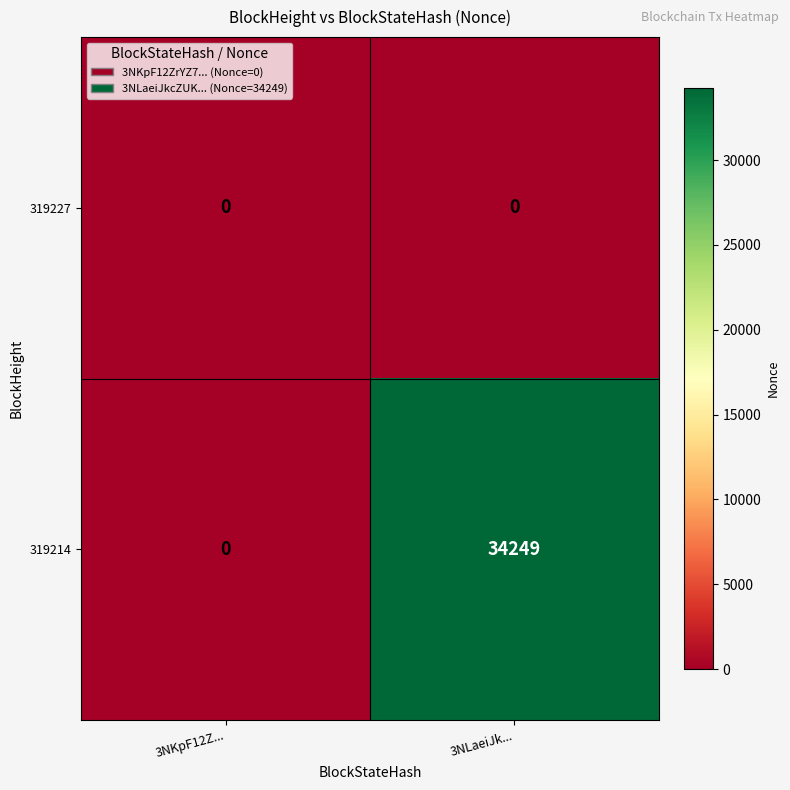

The value of 319214 at 3NKpF12Z... is 11797. True or false?

False